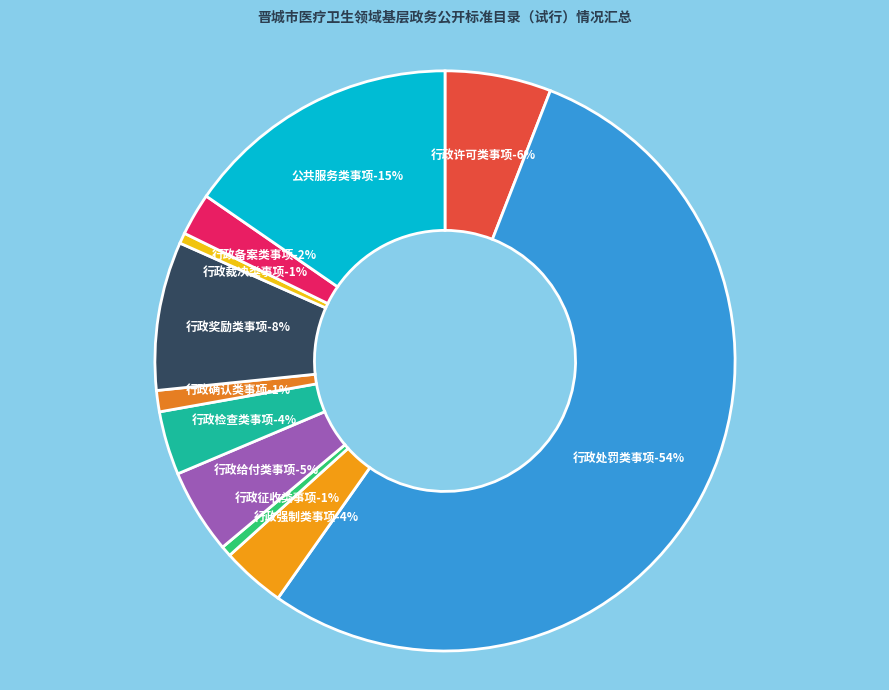

To the nearest percent, what is the difference between the 行政奖励类事项 and 行政备案类事项 slice percentages?

6%